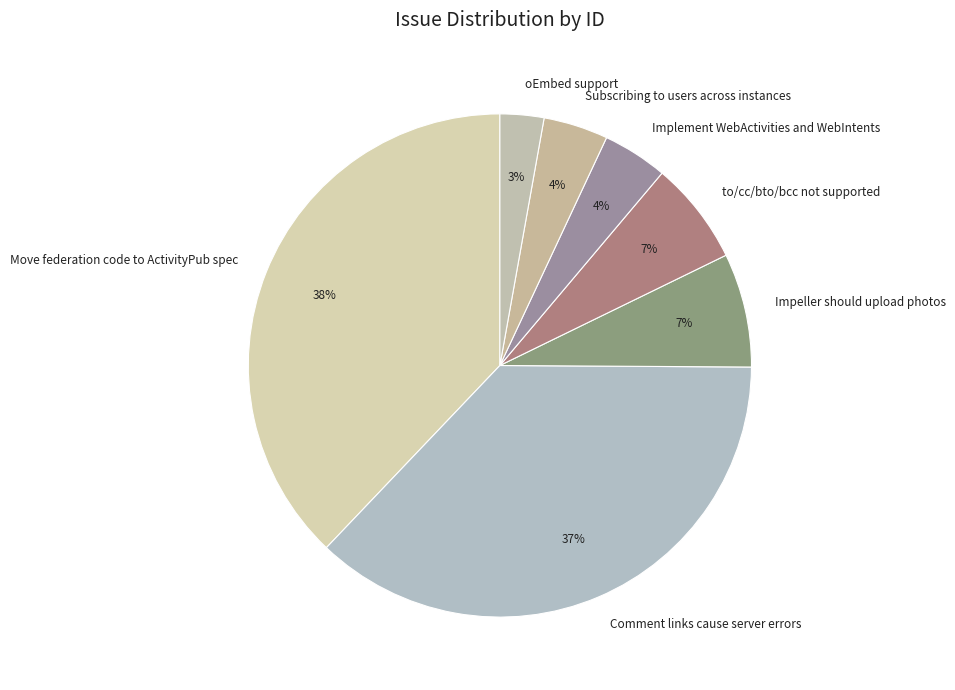

What is the ratio of the value at Implement WebActivities and WebIntents to the value at Comment links cause server errors?

0.1